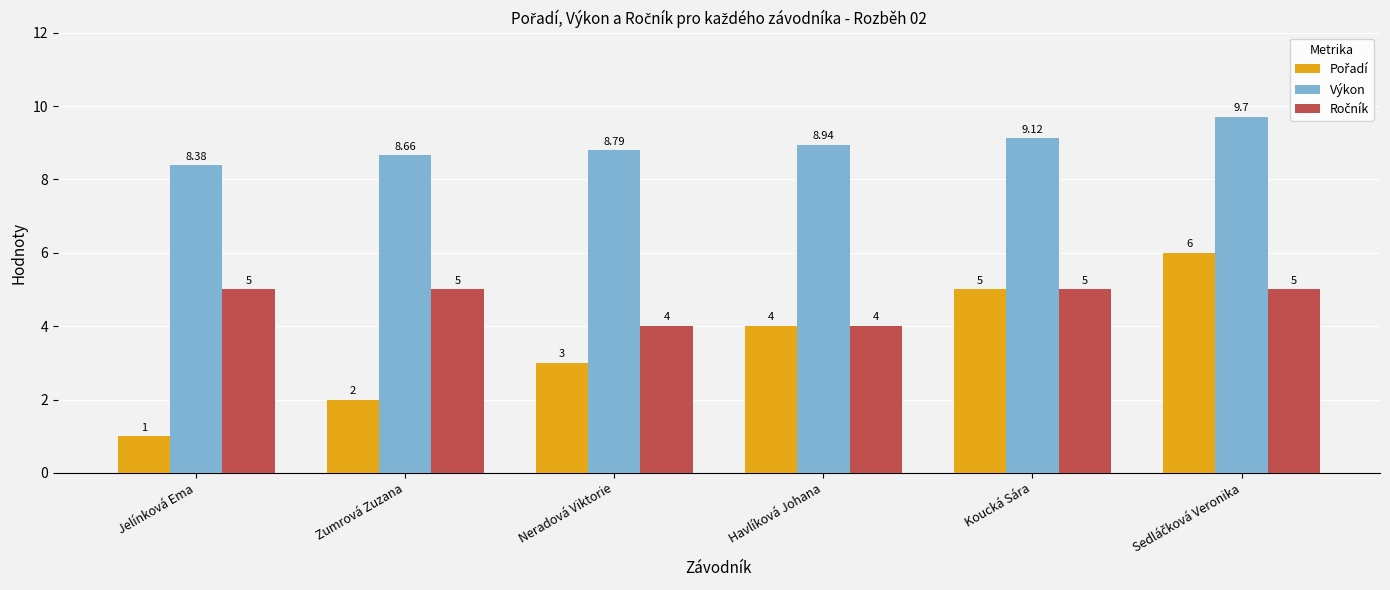

Which series has the largest total across all categories?

Výkon